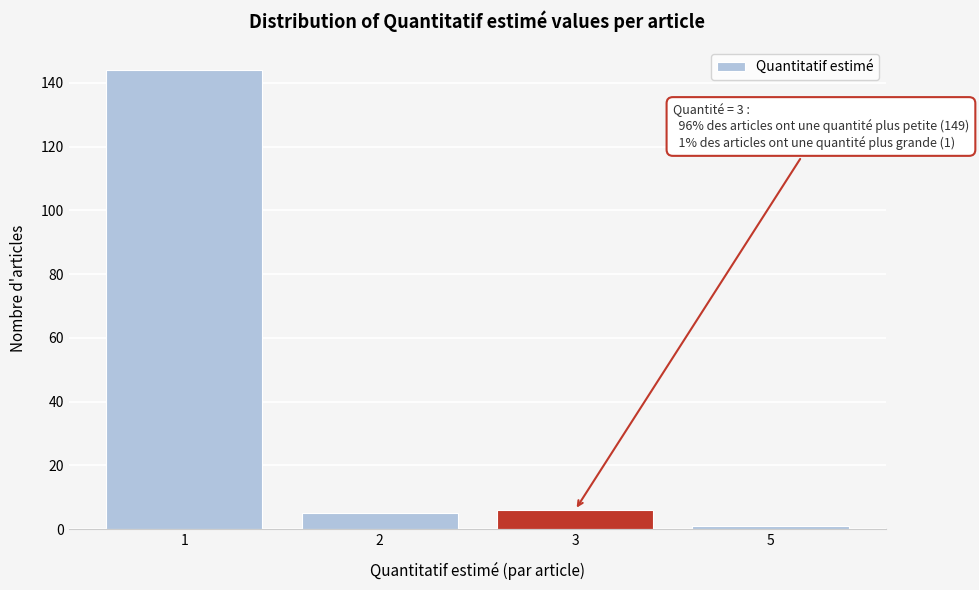

Reading left to right, transcribe all the data shown in this chart.

144	5	6	1